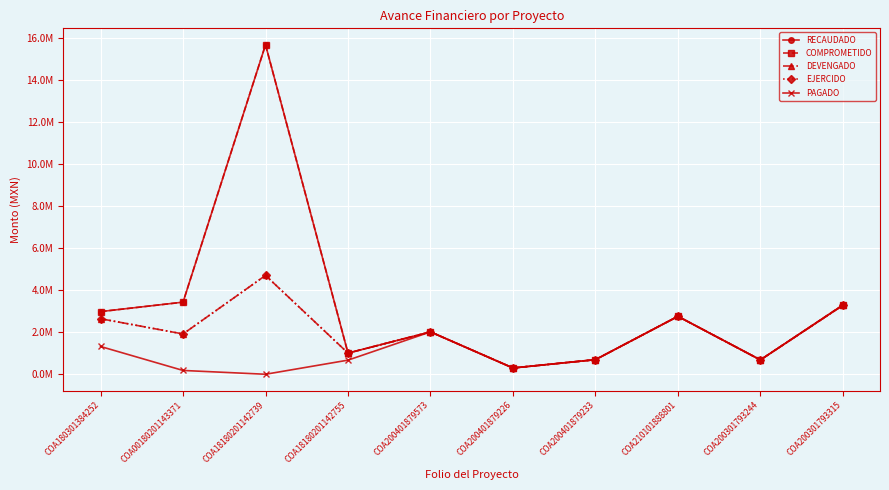

How many interior local valleys does the COMPROMETIDO series have?

3